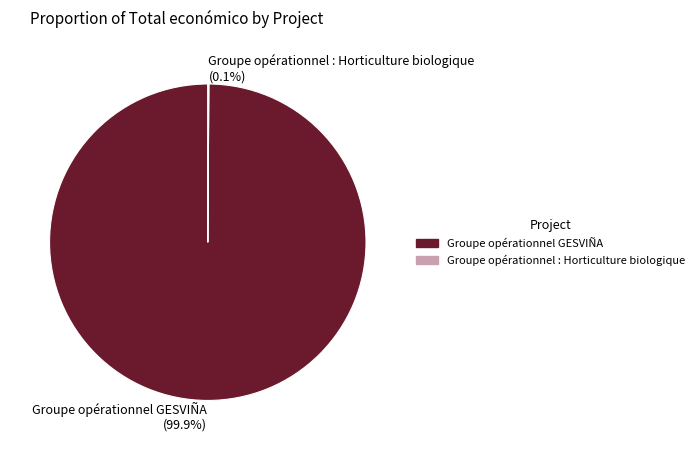

Is there a majority slice in this chart?

Yes